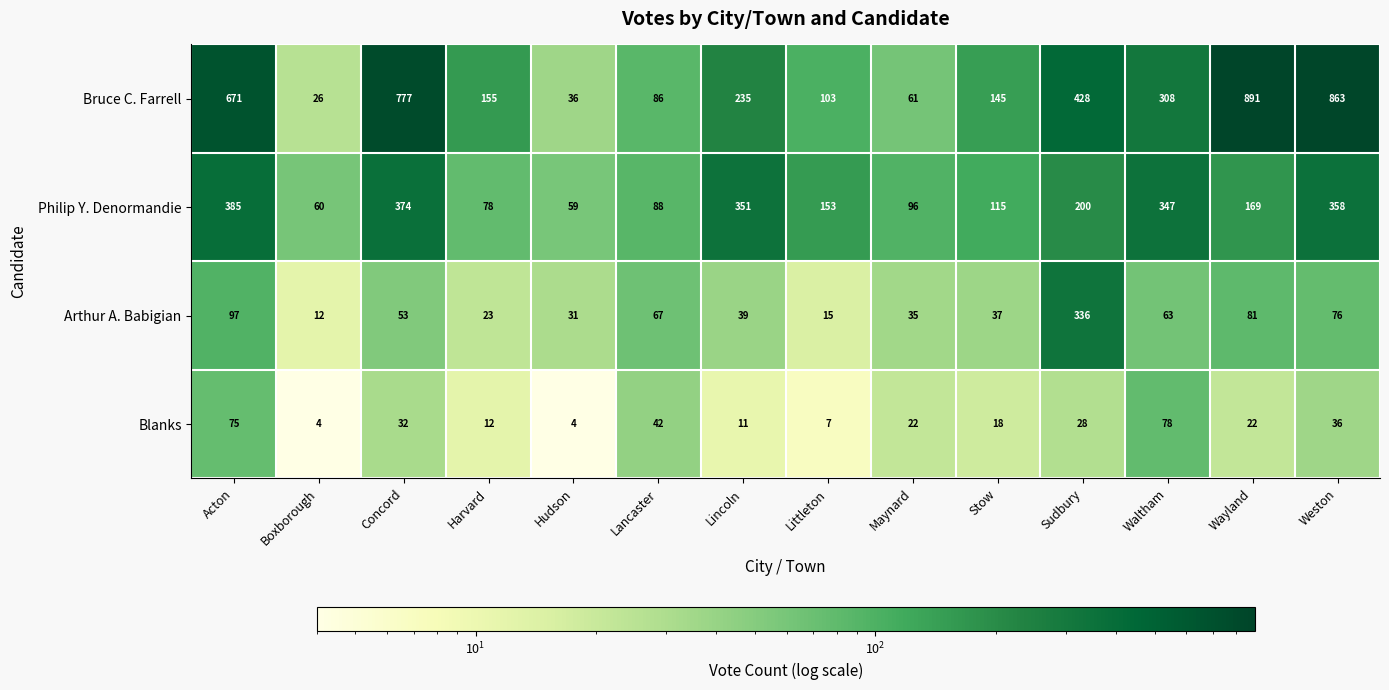

At how many categories does at least one series exceed 64?

12